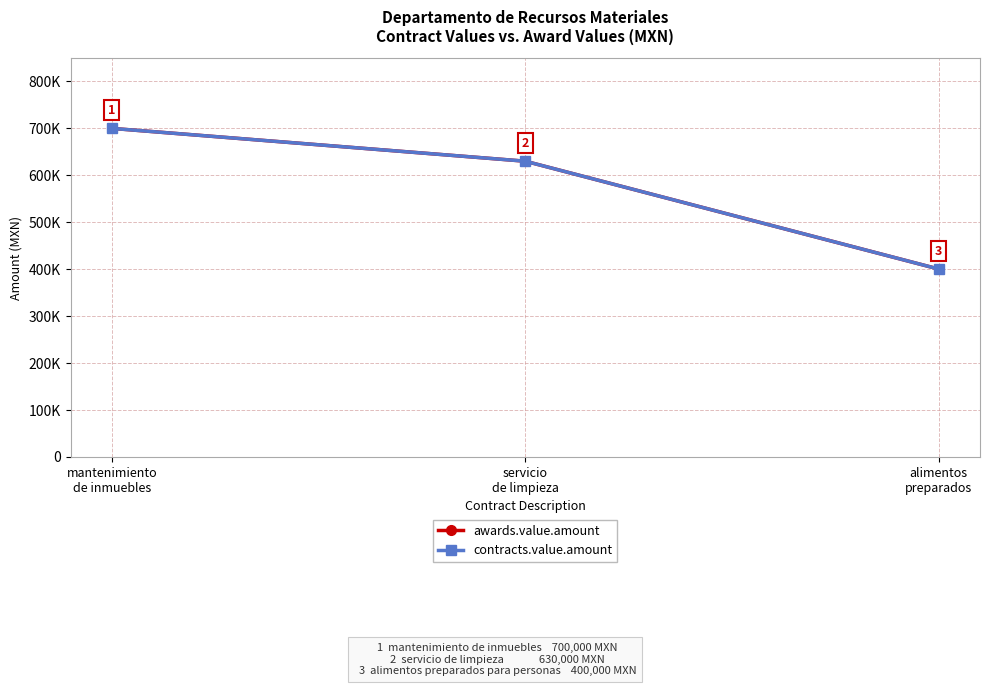

Reading left to right, list all the values displayed in this chart.

awards.value.amount: mantenimiento
de inmuebles=700000	servicio
de limpieza=630000	alimentos
preparados=400000
contracts.value.amount: mantenimiento
de inmuebles=700000	servicio
de limpieza=630000	alimentos
preparados=400000